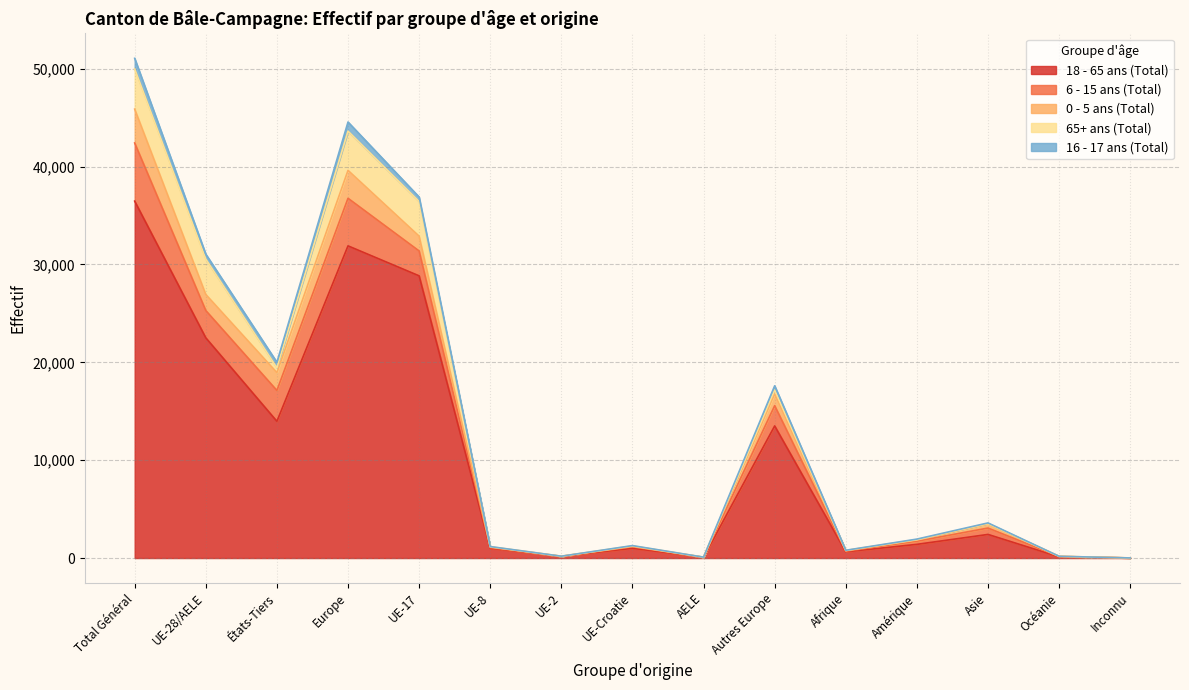

At which label does 18 - 65 ans (Total) first exceed 1398?

Total Général